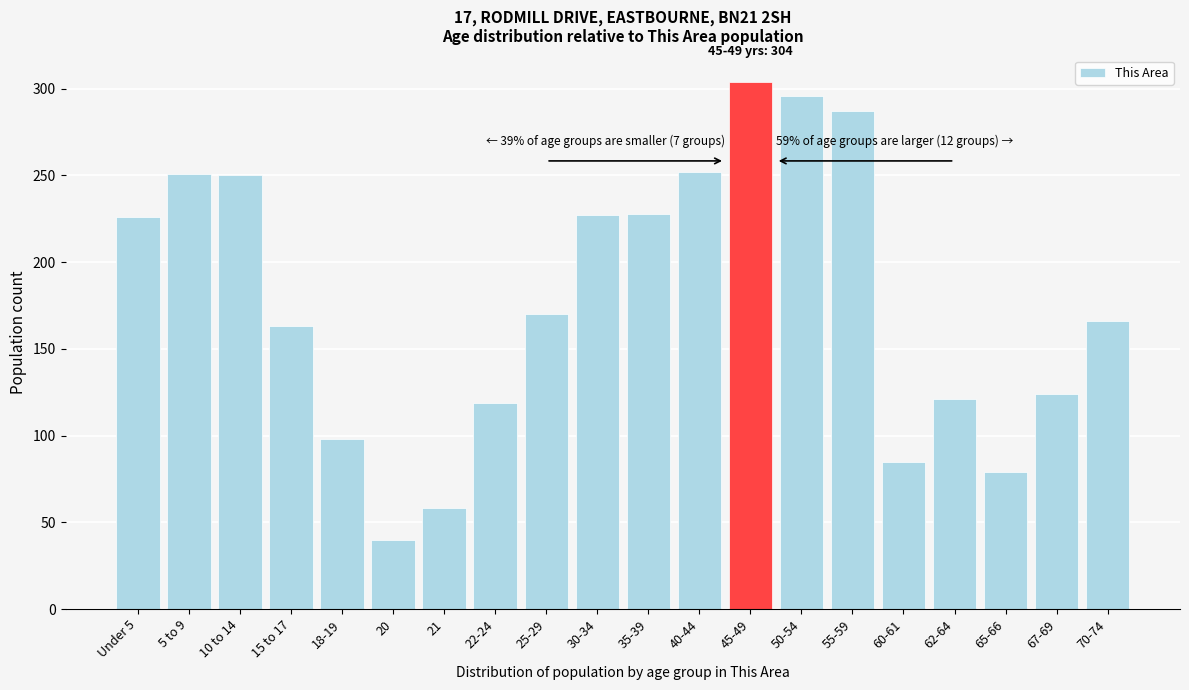

What is the change in value from 22-24 to 25-29?

+51